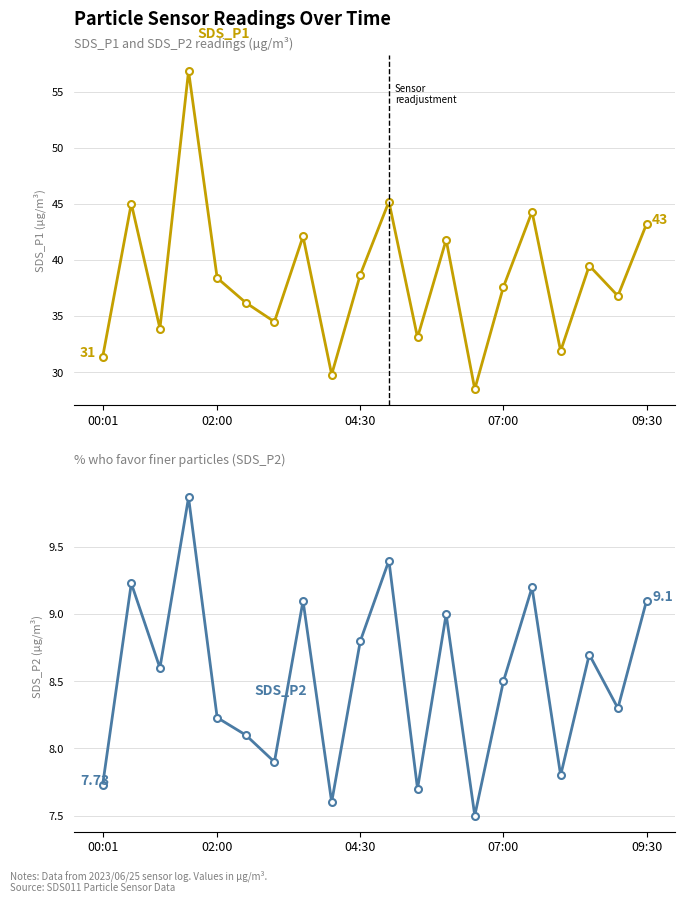

Reading left to right, what are all the values shown in this chart?

SDS_P1: 31.4	45.0	33.9	56.8	38.4	36.2	34.5	42.1	29.8	38.7	45.2	33.1	41.8	28.5	37.6	44.3	31.9	39.5	36.8	43.2
SDS_P2: 7.7	9.2	8.6	9.9	8.2	8.1	7.9	9.1	7.6	8.8	9.4	7.7	9.0	7.5	8.5	9.2	7.8	8.7	8.3	9.1